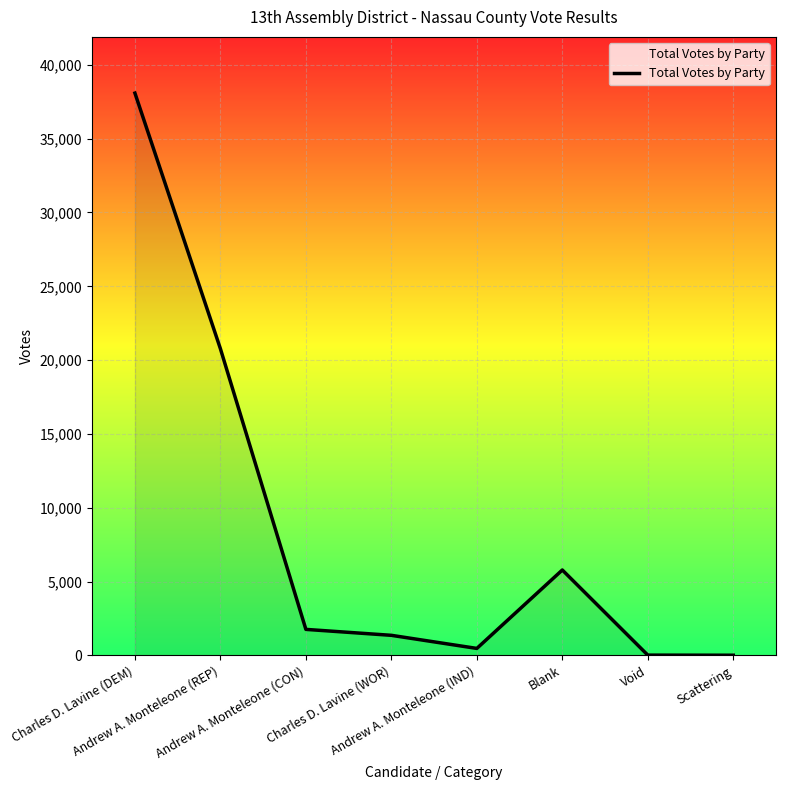

What is the greatest value displayed?

38082